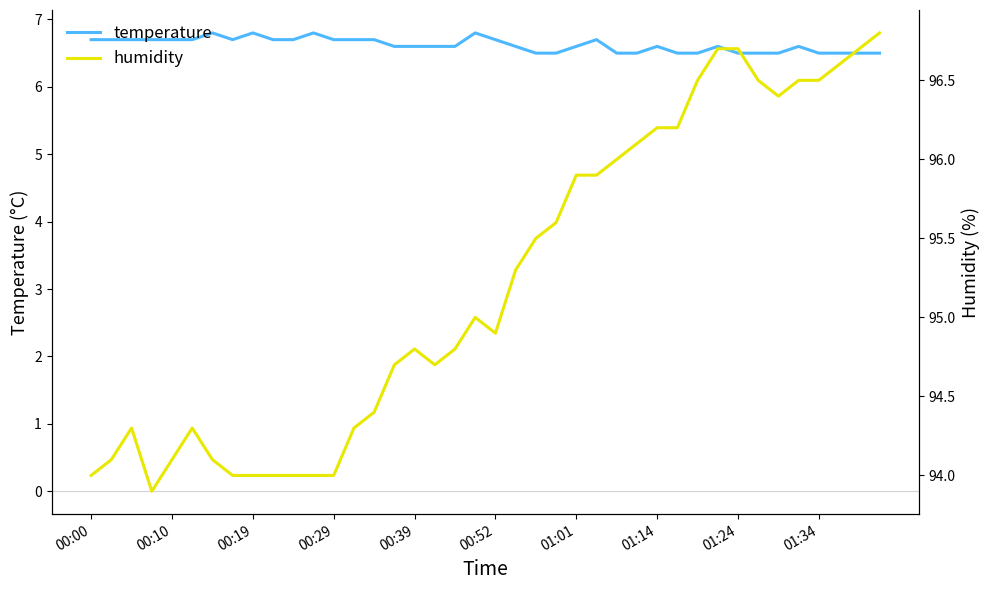

Where is humidity nearest to the value 95?

19